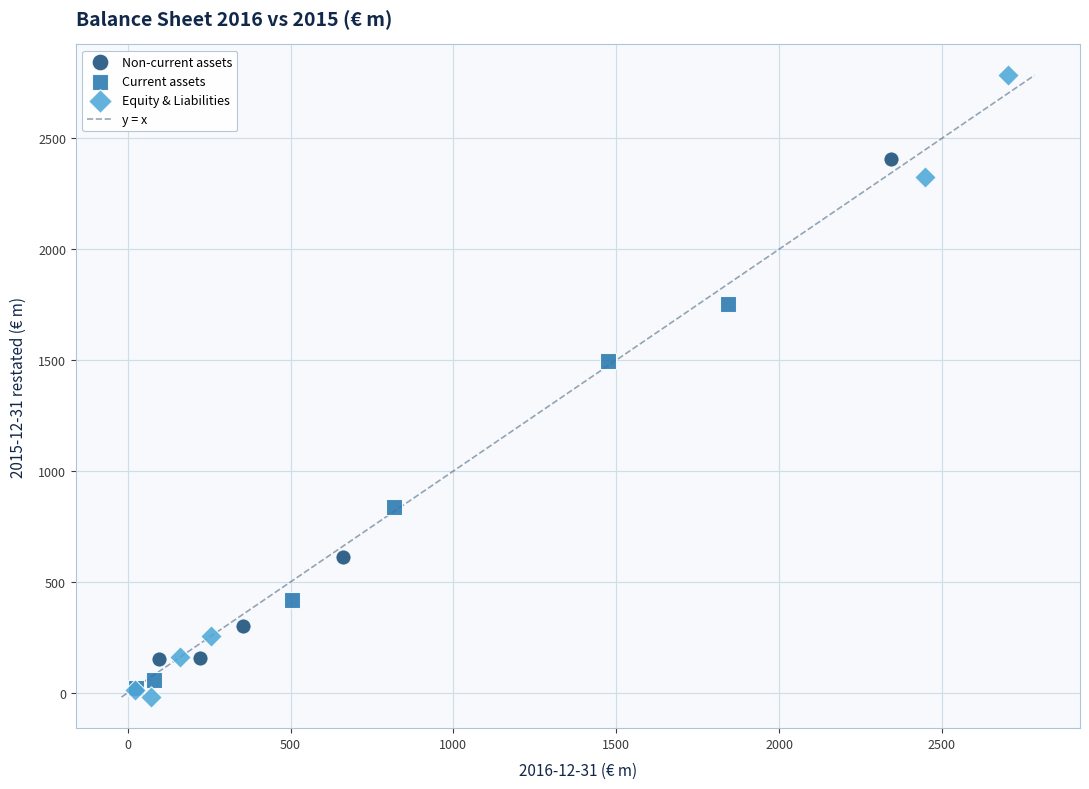

Which series has the largest Y range (max minus min)?

Equity & Liabilities